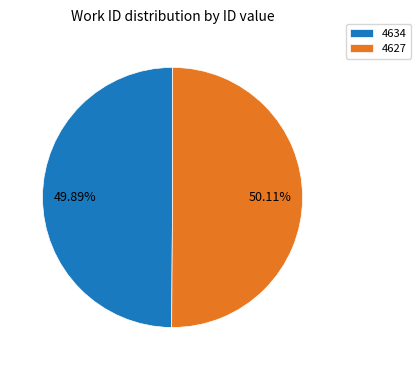

Count the number of slices in the pie.

2